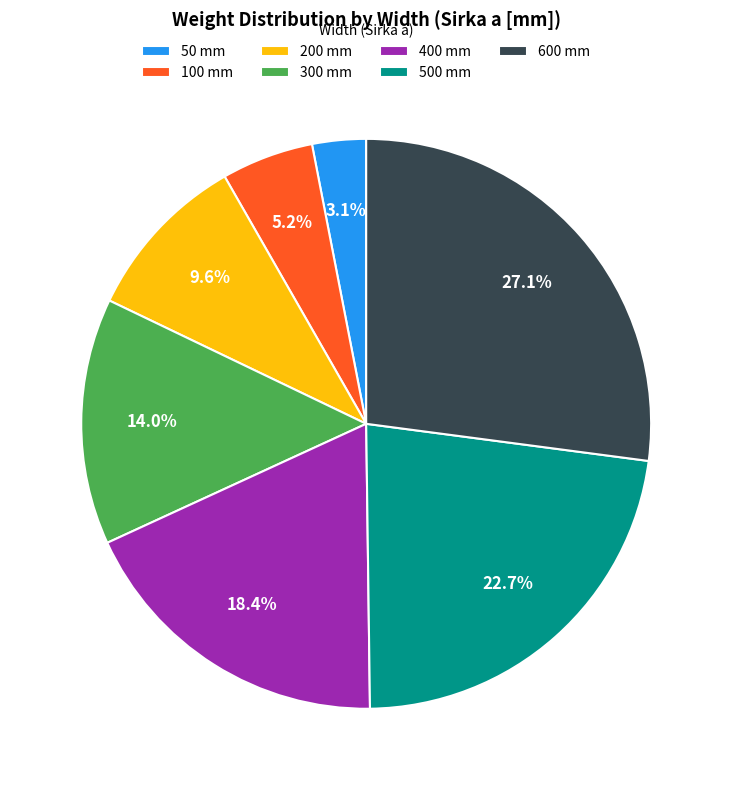

Between 200 mm and 600 mm, which is larger?

600 mm